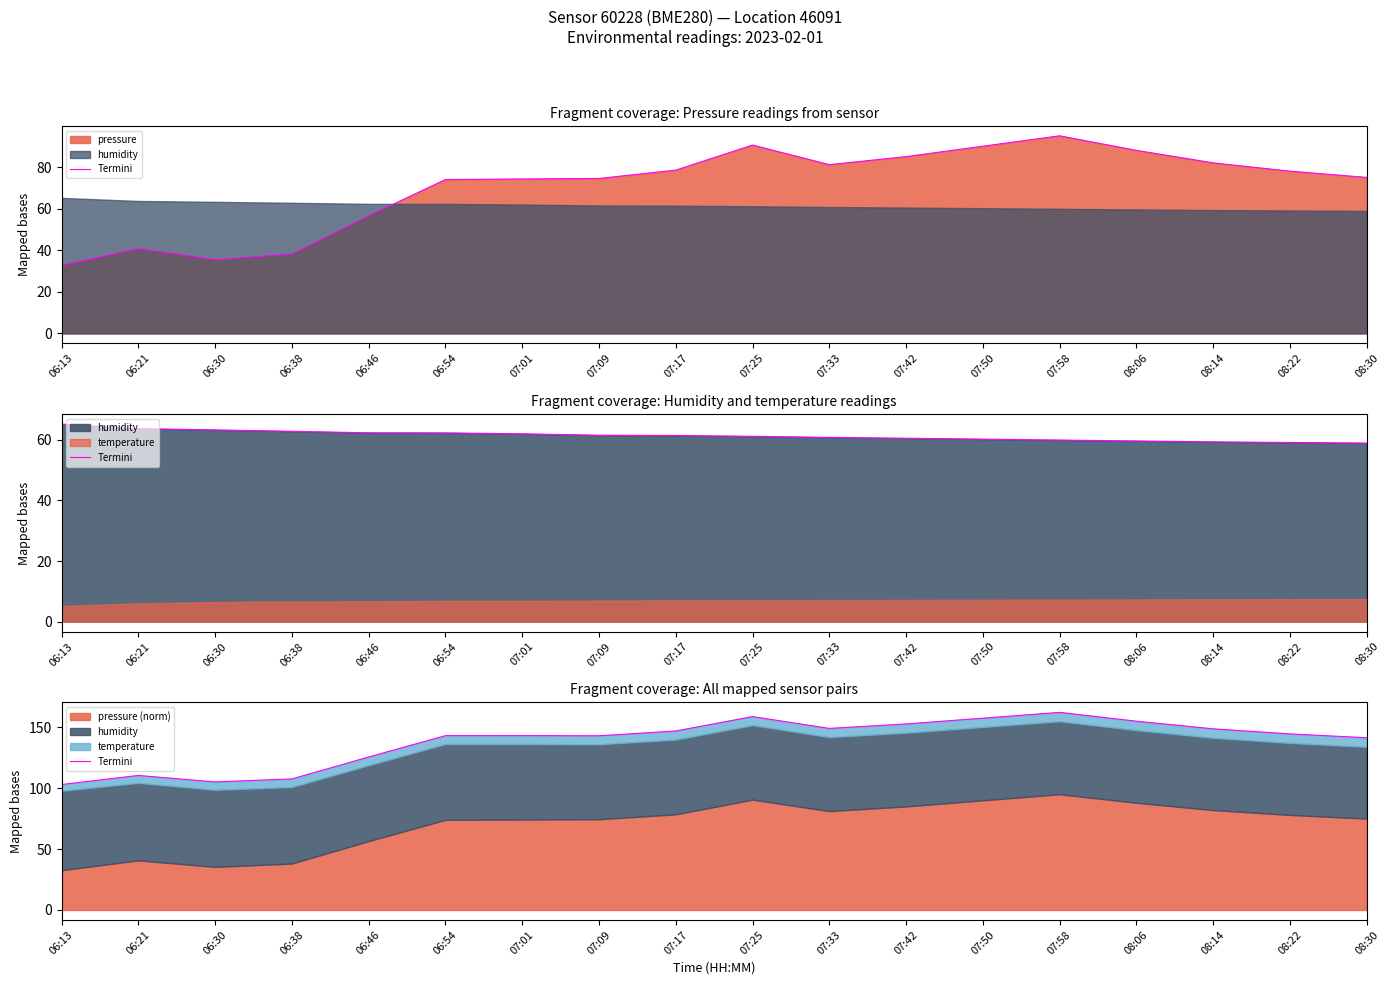

Rank the categories by value from lowest to highest.

06:13, 06:30, 06:38, 06:21, 06:46, 08:30, 07:09, 06:54, 07:01, 08:22, 07:17, 08:14, 07:33, 07:42, 08:06, 07:50, 07:25, 07:58